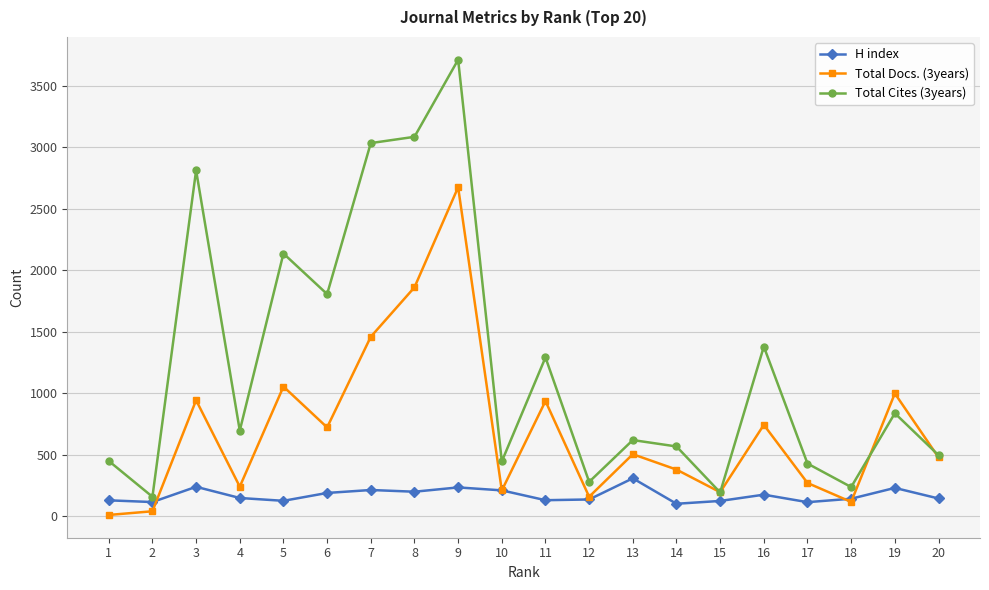

List the series in order of their peak value, lowest first.

H index, Total Docs. (3years), Total Cites (3years)